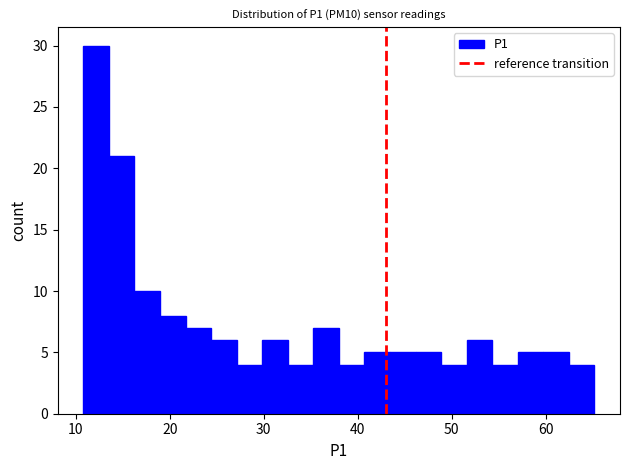

Around what value on the x-axis is the tallest bar? Give the approximate position of its centre, as read against the axis.

12